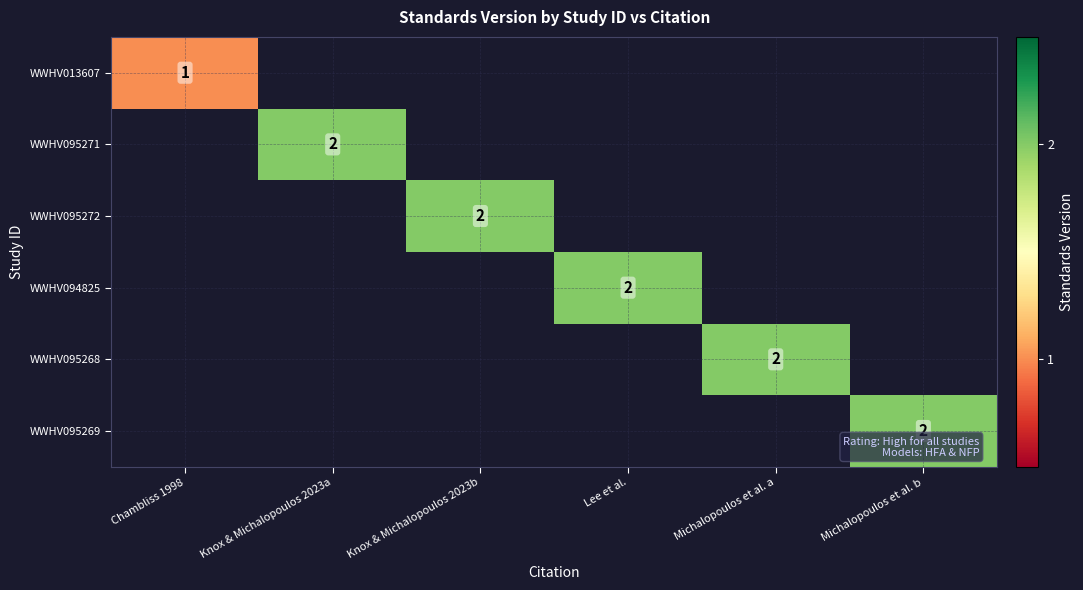

Is it true that WWHV095269 equals 3 at Michalopoulos et al. b?

False